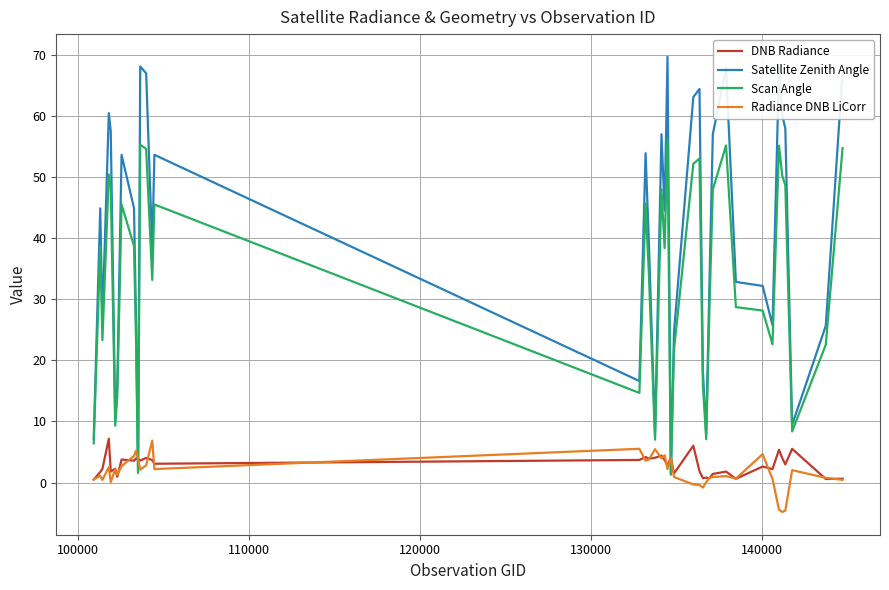

How many intersections are there between DNB Radiance and Satellite Zenith Angle?

4